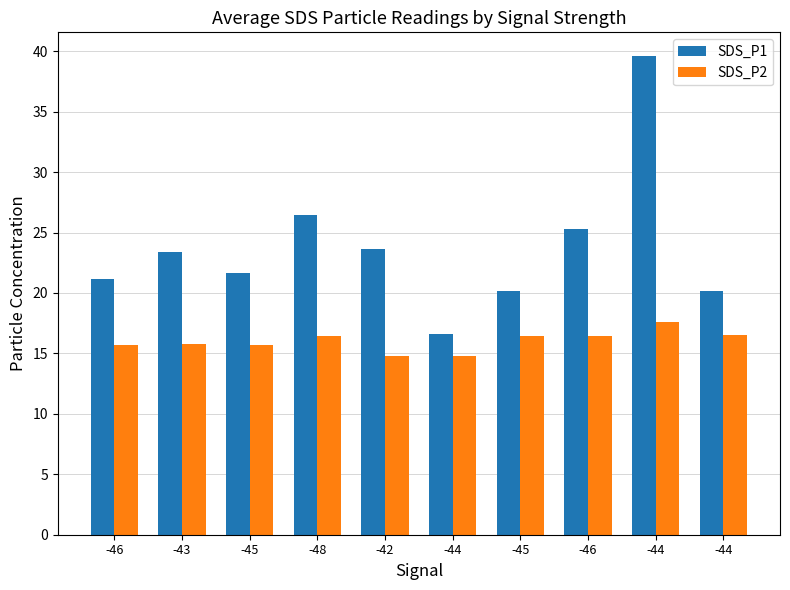

At which label does SDS_P2 reach its minimum?

-44